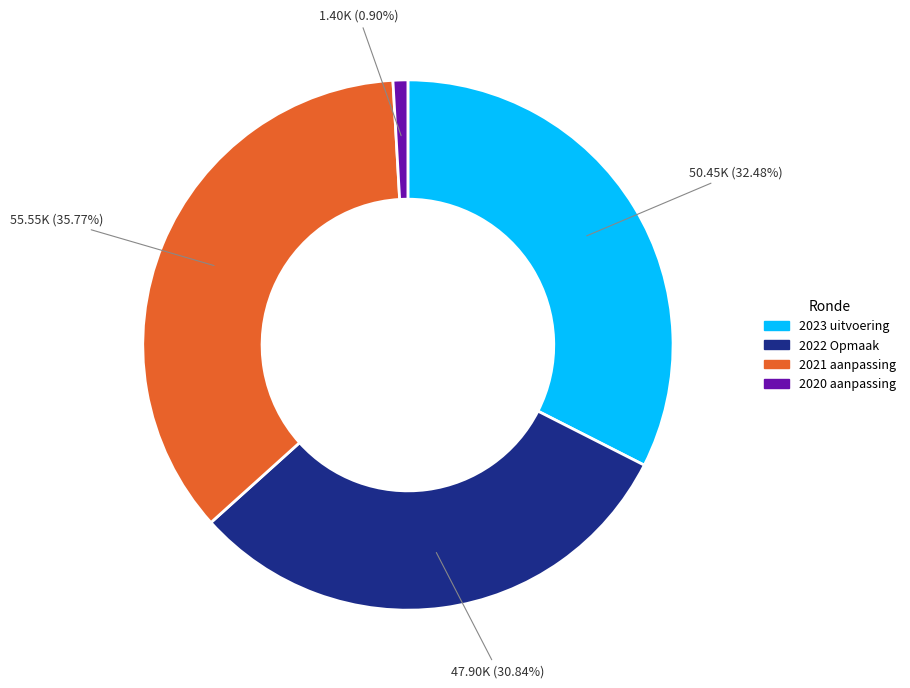

Is there a majority slice in this chart?

No